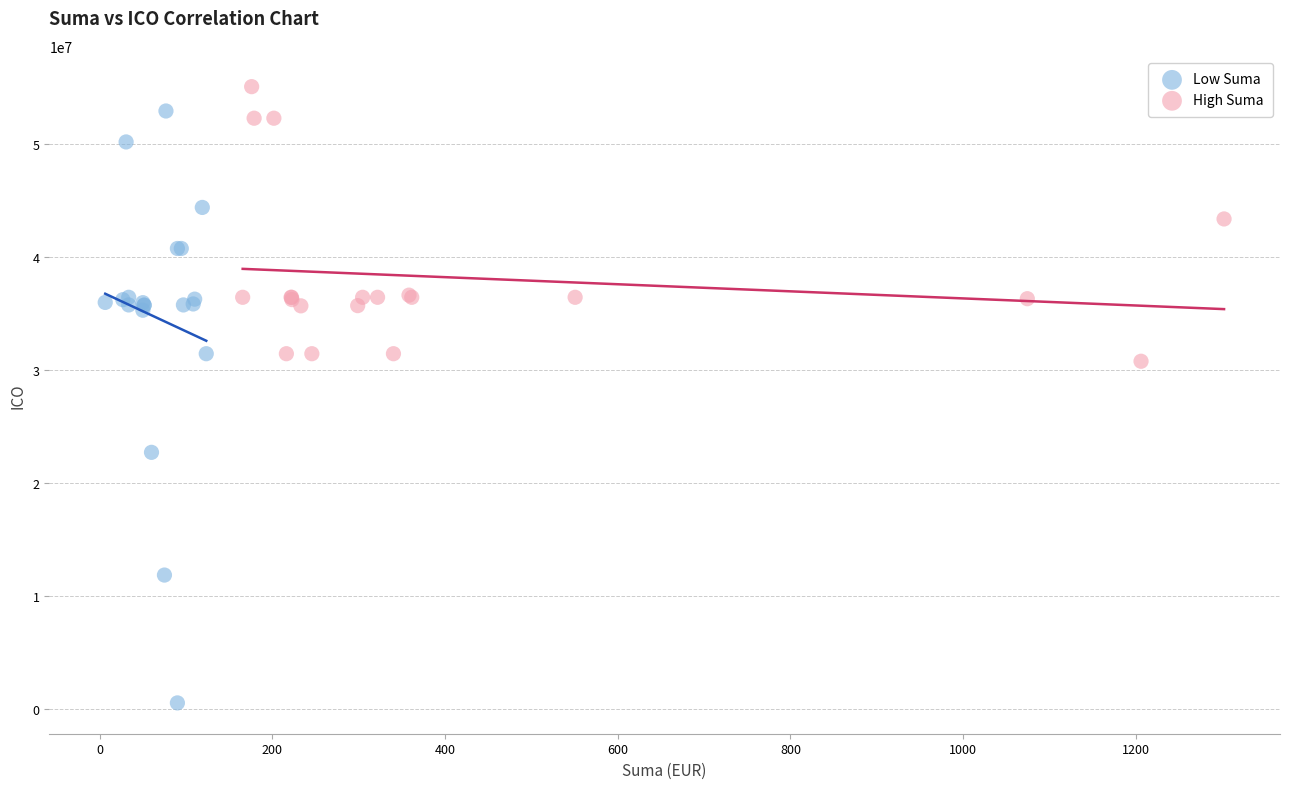

Which series reaches the minimum Y coordinate?

Low Suma